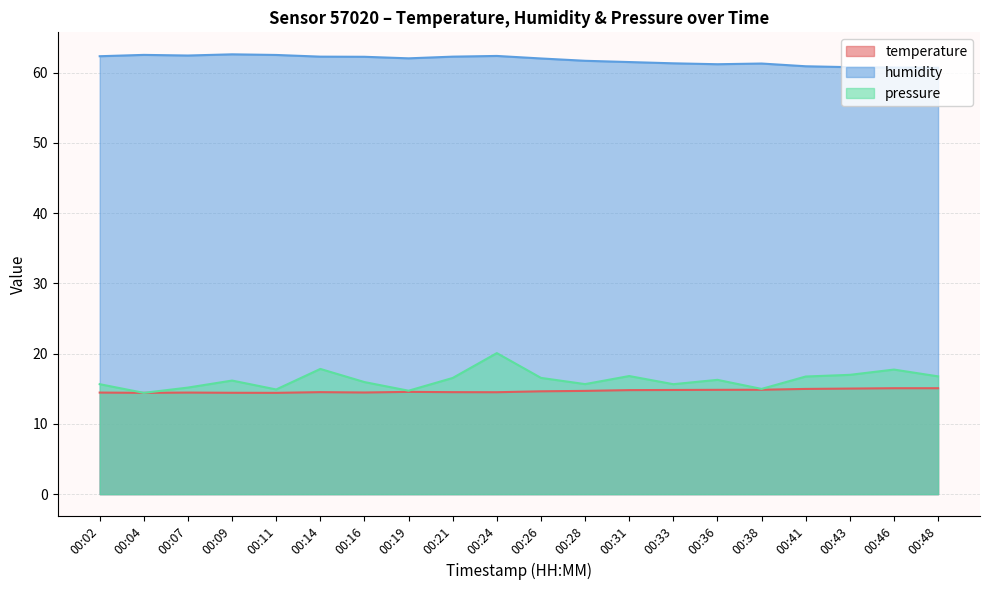

How many distinct data groups are displayed?

3